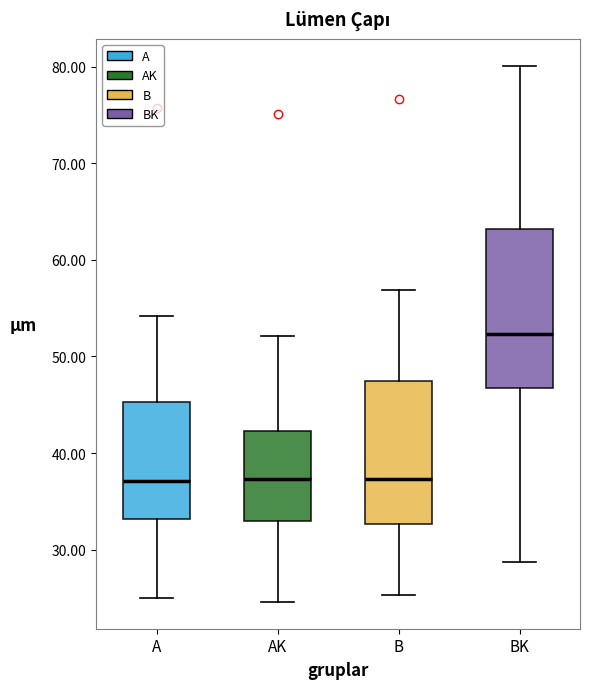

Where is the upper edge of the box for A on the y-axis? The values are not printed on the chart, so give them approximately, as read against the axis.

45